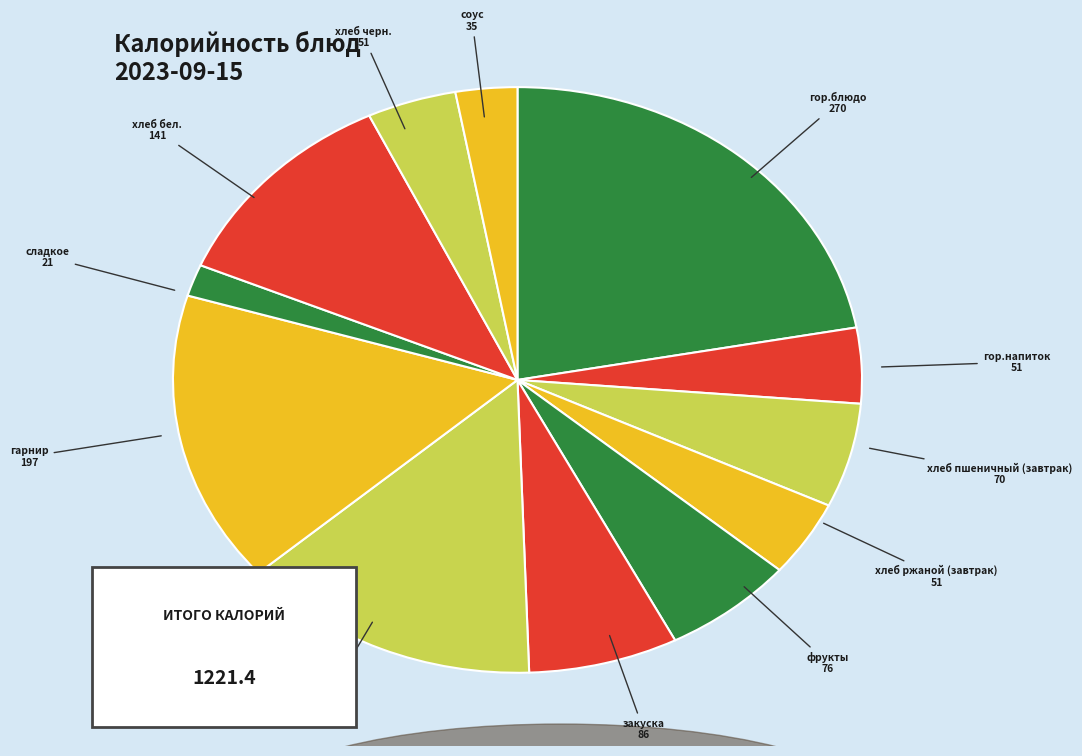

Is it true that фрукты is 6% of the pie?

True